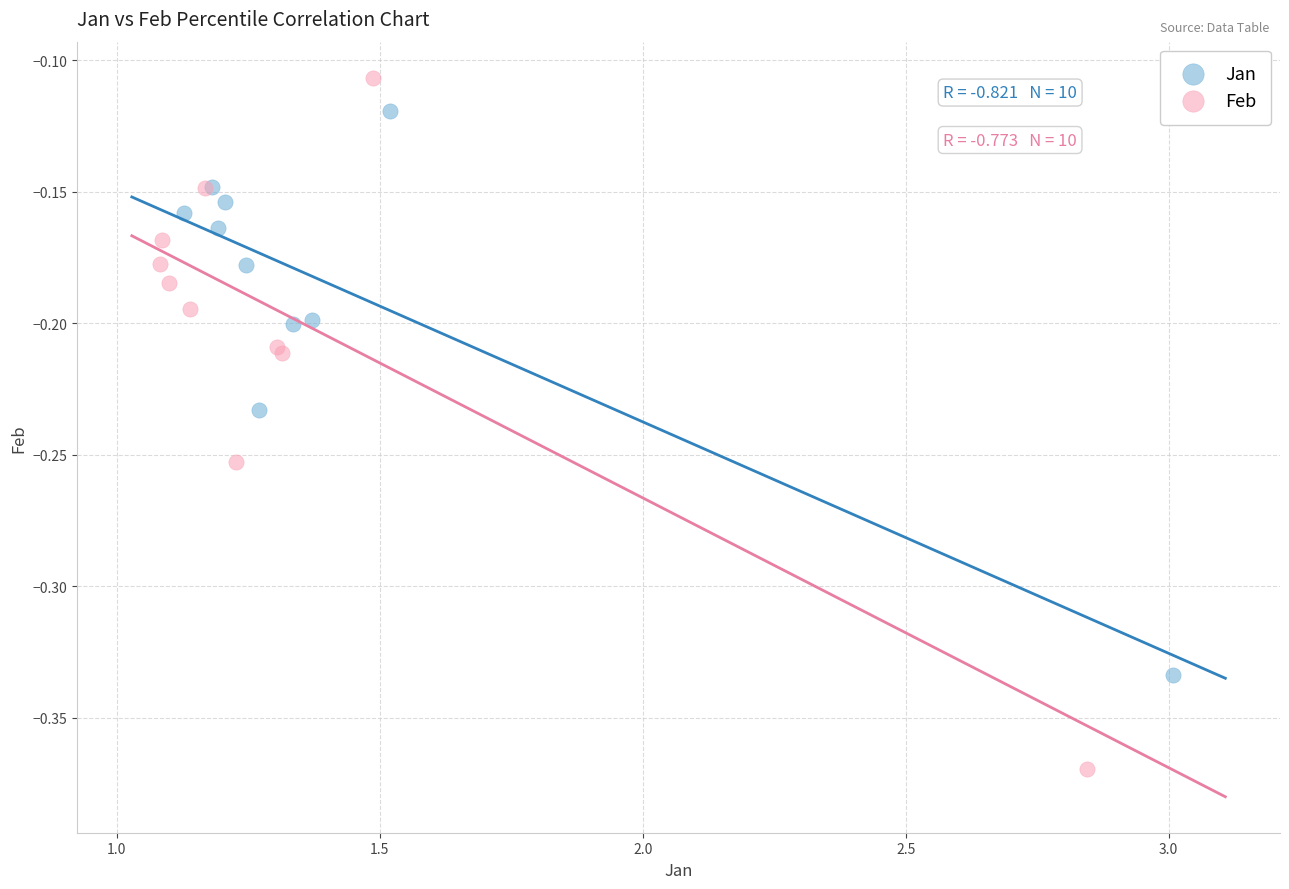

What are all the series names shown in the legend?

Jan, Feb